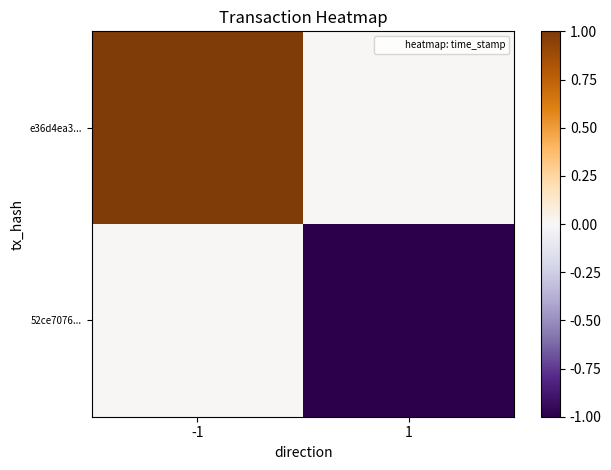

Rank the series at -1 from highest to lowest value.

e36d4ea3..., 52ce7076...